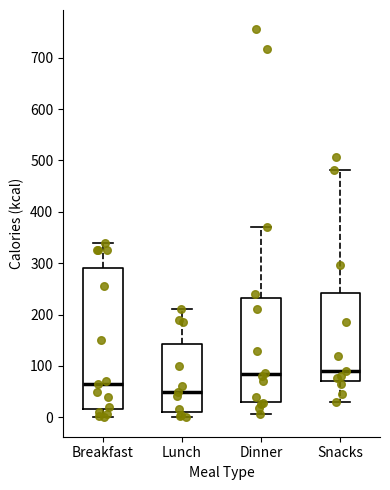

Reading left to right, transcribe this box plot: for each box, give where its median line is, the range the box spans, and where its two whiskers end, as read against the y-axis. The values are not printed on the chart, so give them approximately, as read against the axis.

Breakfast: median 70, box 20 to 290, whiskers 0 to 340
Lunch: median 50, box 10 to 140, whiskers 0 to 210
Dinner: median 80, box 30 to 230, whiskers 10 to 370
Snacks: median 90, box 70 to 240, whiskers 30 to 480